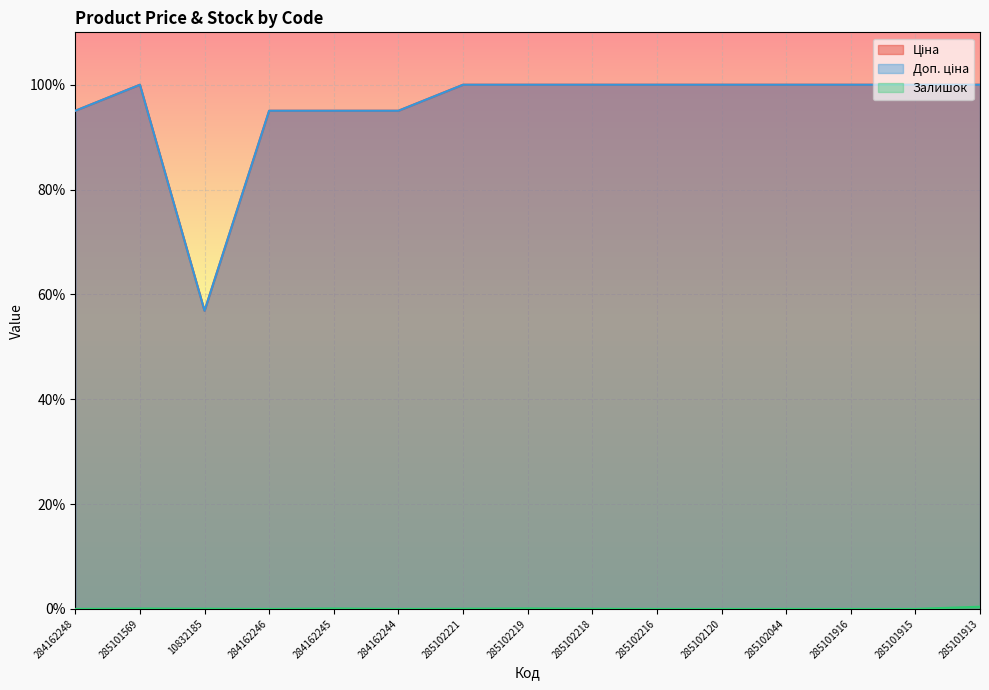

List the series in order of their peak value, lowest first.

Залишок, Ціна, Доп. ціна